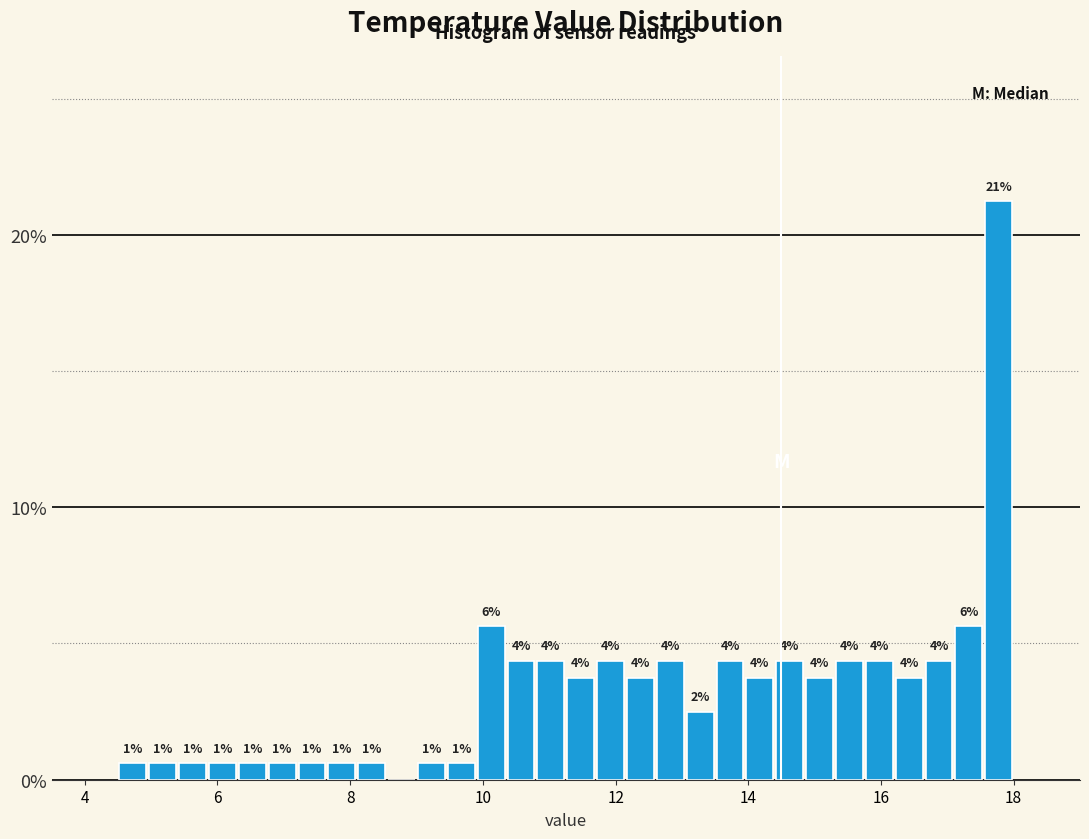

Around what value on the x-axis is the tallest bar? Give the approximate position of its centre, as read against the axis.

17.8